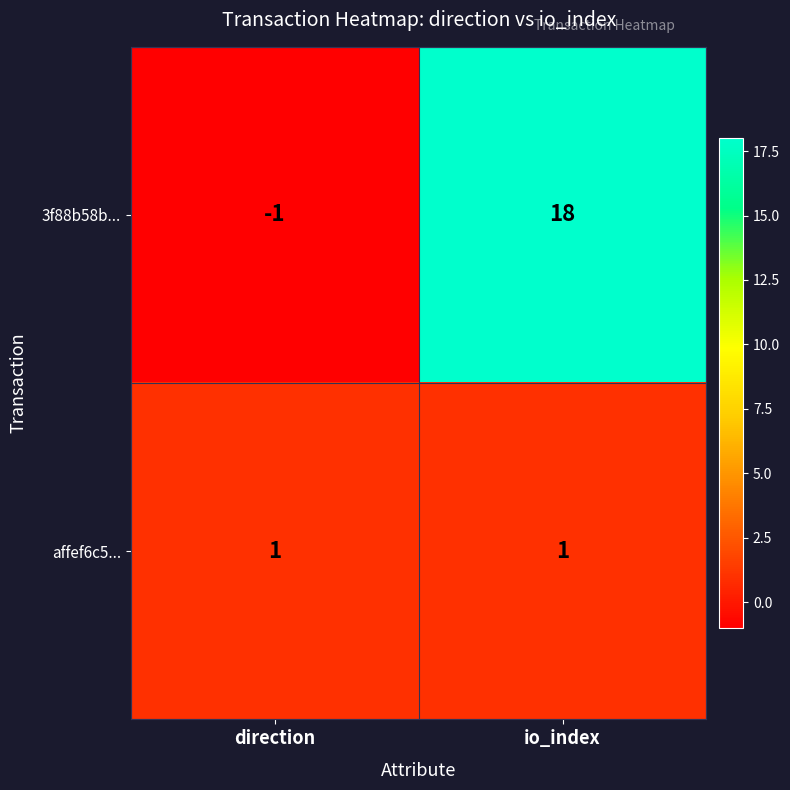

Which series has the largest range (max minus min)?

3f88b58b...